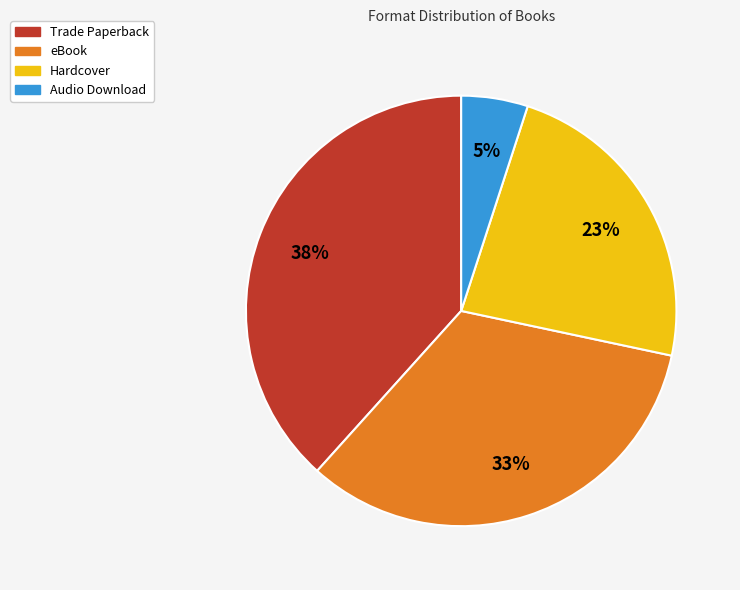

How many segments does this pie chart have?

4